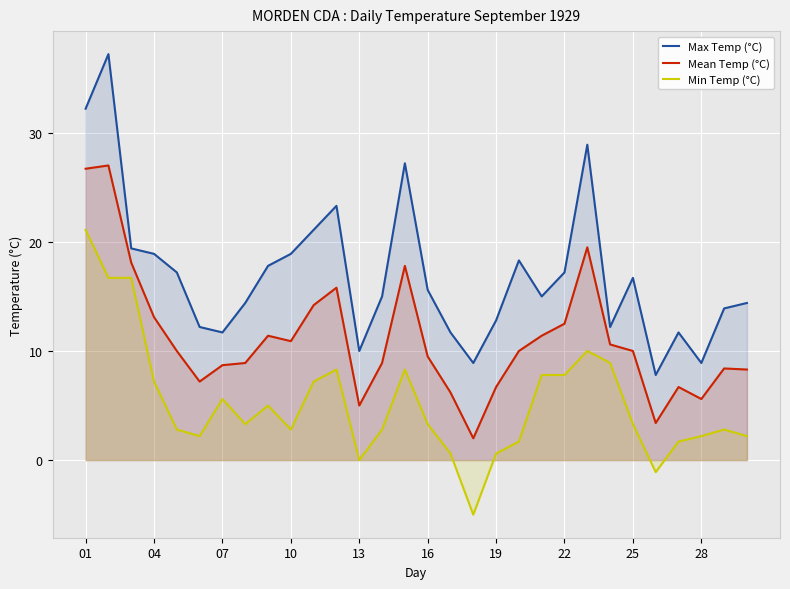

What is the difference between the second highest and minimum values in the Max Temp (°C) series?

24.4